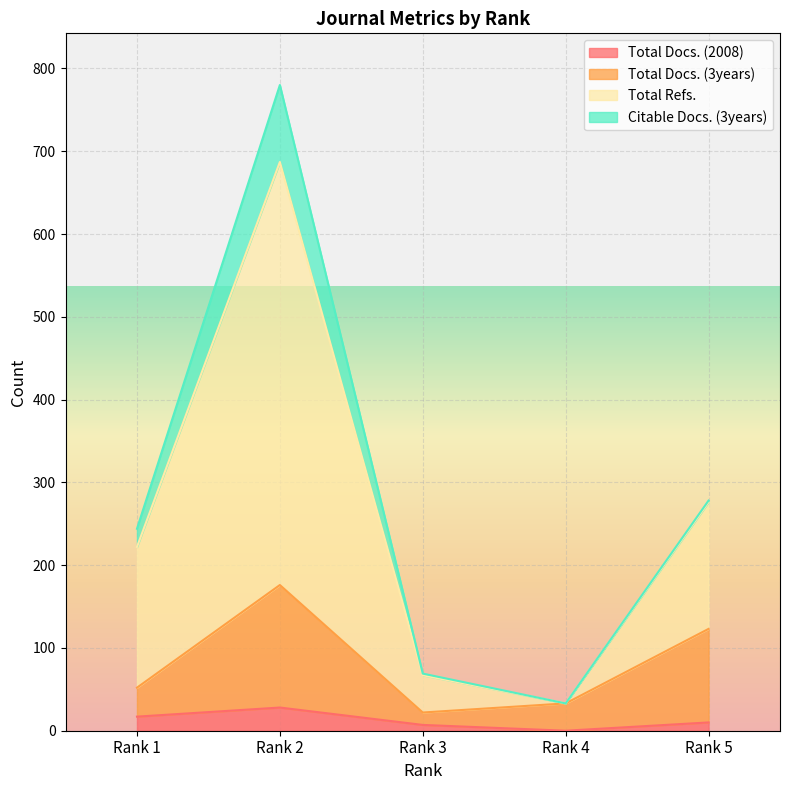

True or false: Total Docs. (2008) and Total Docs. (3years) intersect in this chart.

False